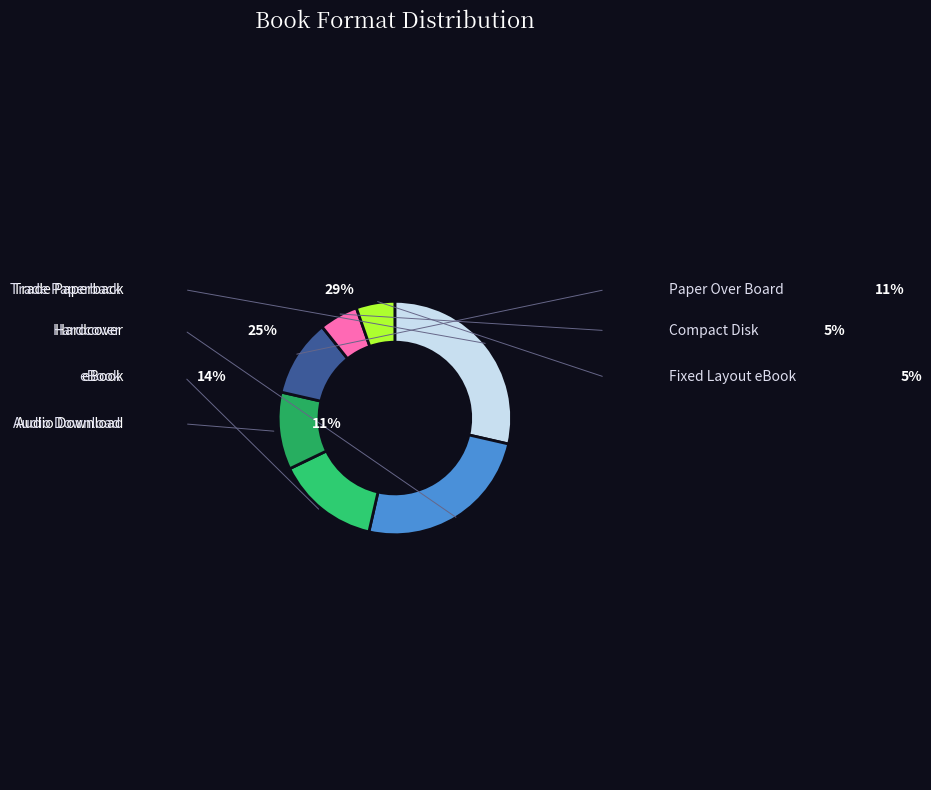

Is it true that Paper Over Board is 11% of the pie?

True